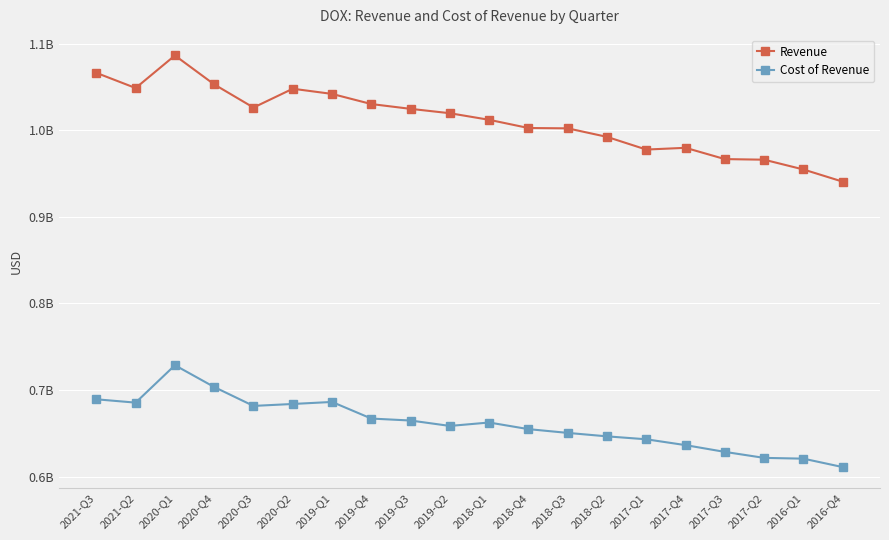

At which label does Revenue reach its minimum?

2016-Q4